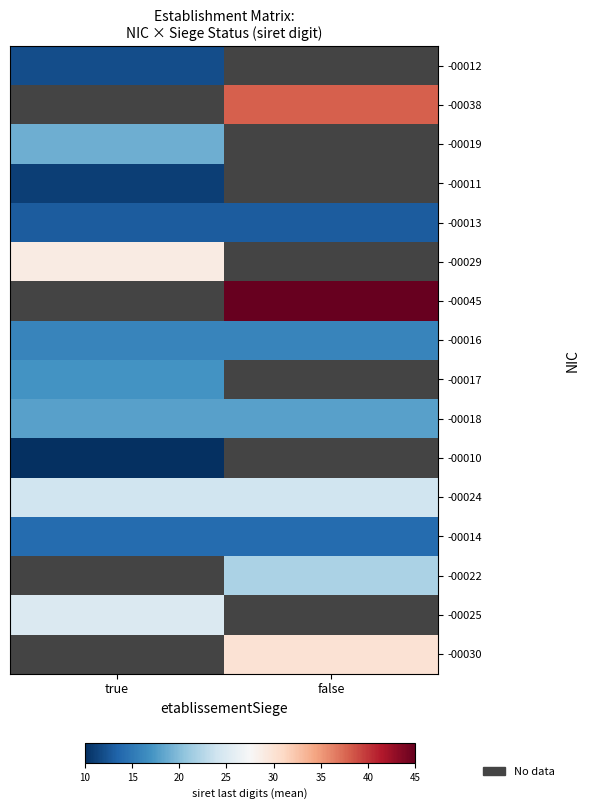

Which category has the highest value in the row_10 series?

true